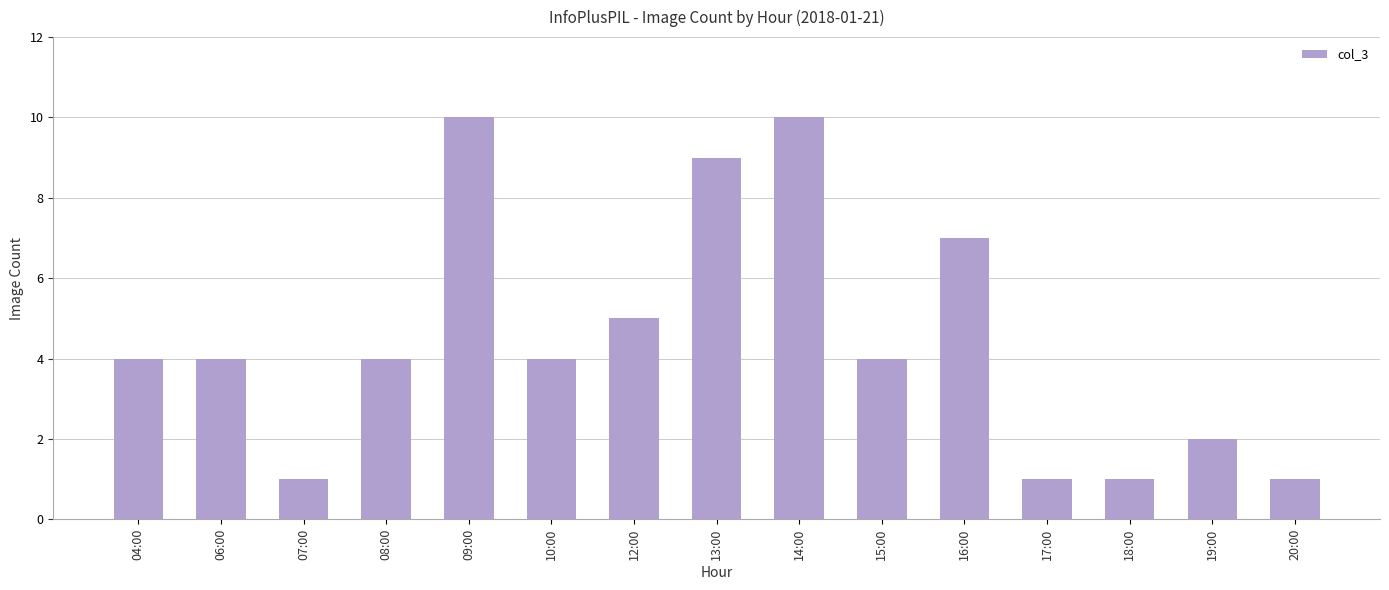

Between 12:00 and 14:00, which is larger?

14:00